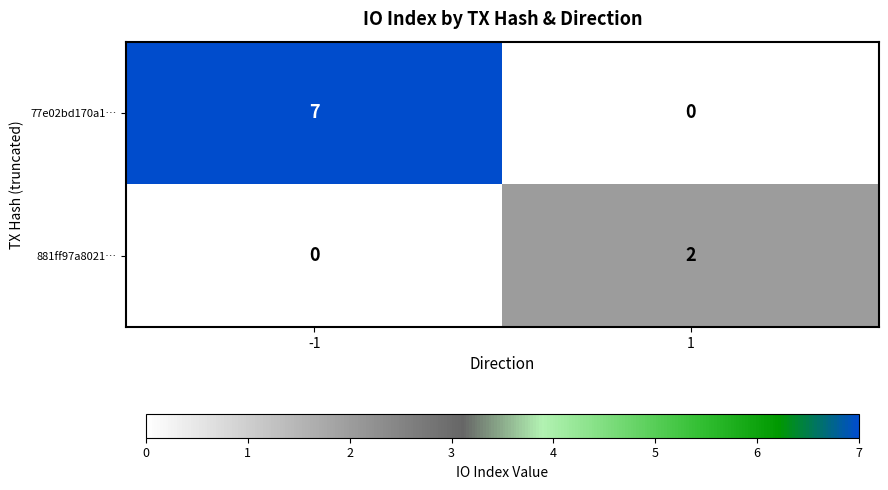

At which category is the sum across all series the highest?

-1